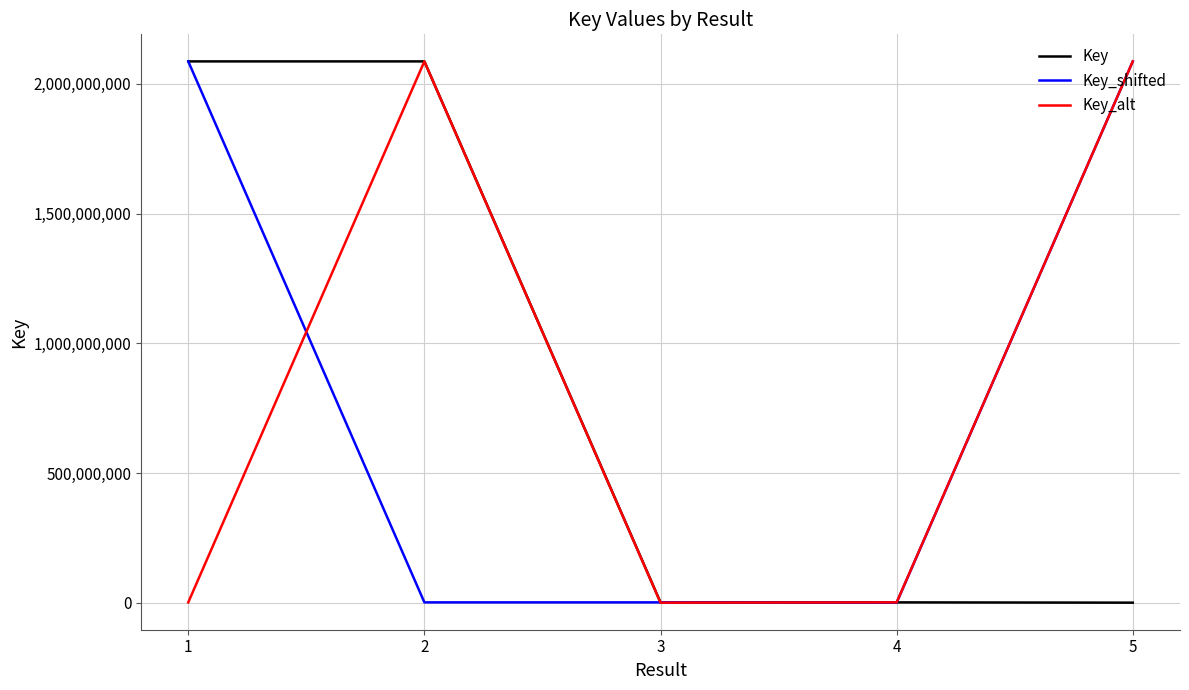

What is the highest value of the Key_alt series?

2086675029